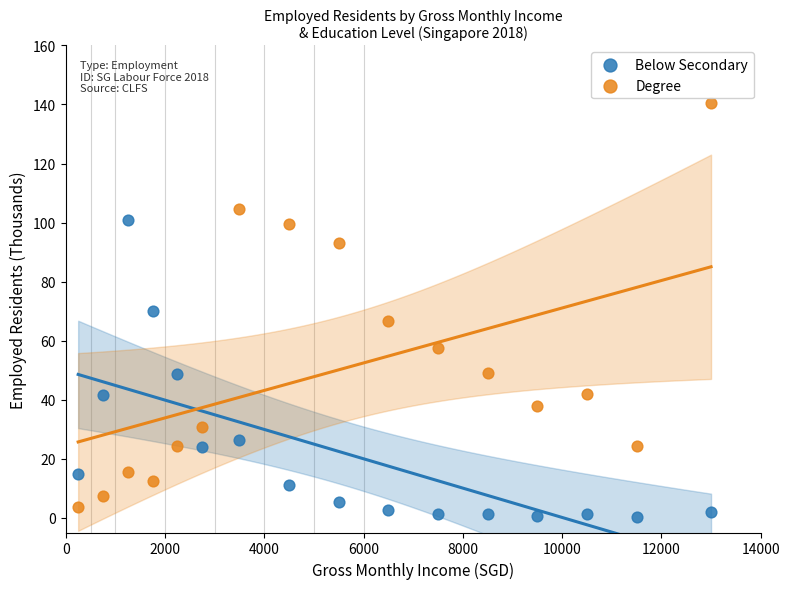

Across all data points, what is the range of X values (max minus min)?

12750.0